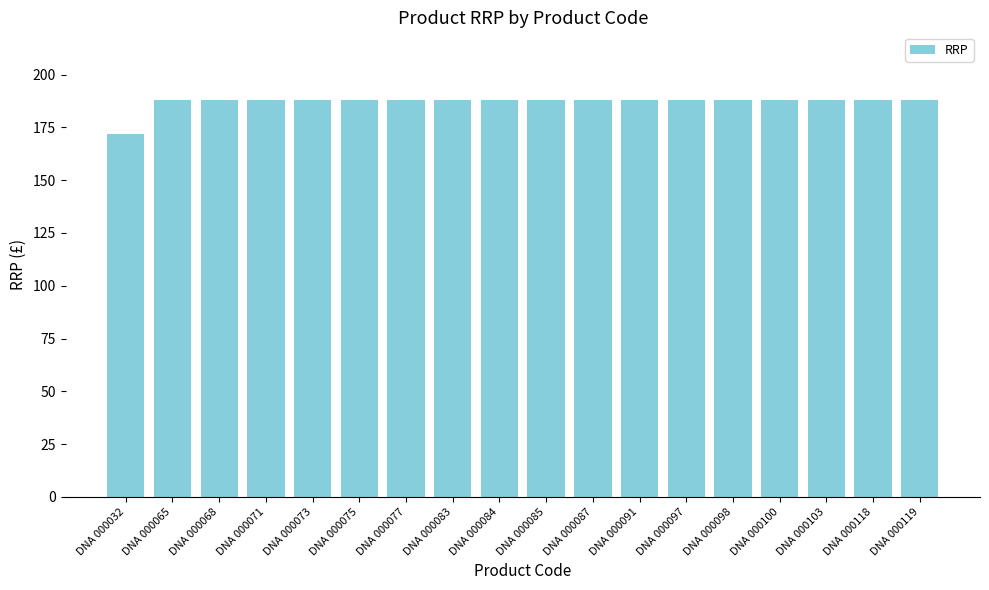

What is the difference between the maximum and minimum values?

16.0